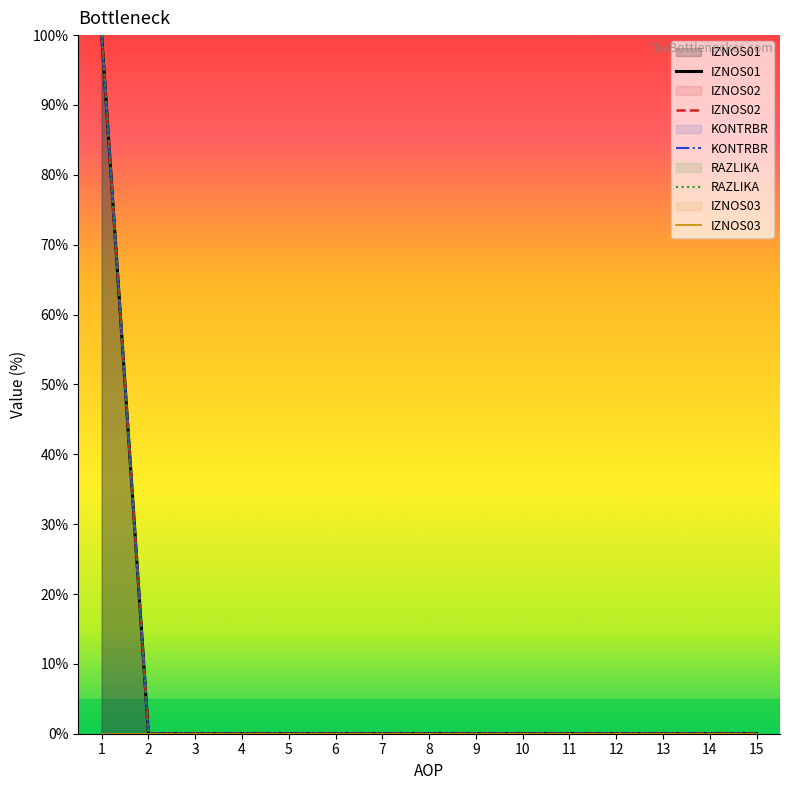

Reading left to right, list all the values displayed in this chart.

IZNOS01: 1=100	2=0	3=0	4=0	5=0	6=0	7=0	8=0	9=0	10=0	11=0	12=0	13=0	14=0	15=0
IZNOS02: 1=100	2=0	3=0	4=0	5=0	6=0	7=0	8=0	9=0	10=0	11=0	12=0	13=0	14=0	15=0
KONTRBR: 1=100	2=0	3=0	4=0	5=0	6=0	7=0	8=0	9=0	10=0	11=0	12=0	13=0	14=0	15=0
RAZLIKA: 1=100	2=0	3=0	4=0	5=0	6=0	7=0	8=0	9=0	10=0	11=0	12=0	13=0	14=0	15=0